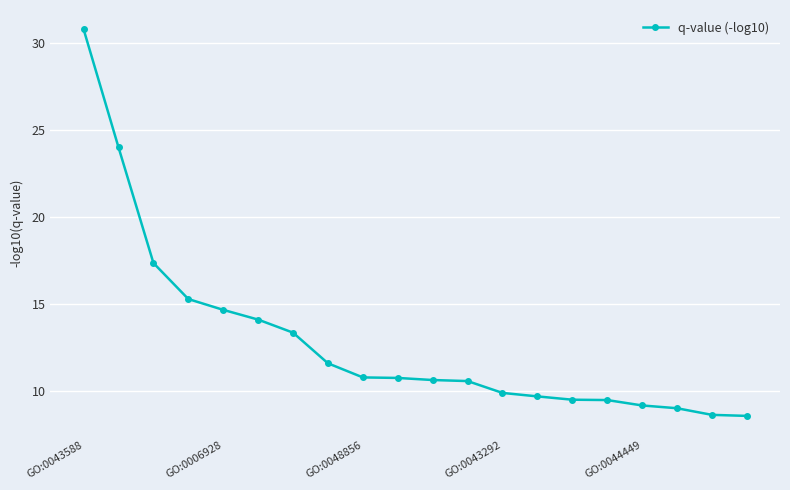

What is the difference between the maximum and second lowest values?

22.1